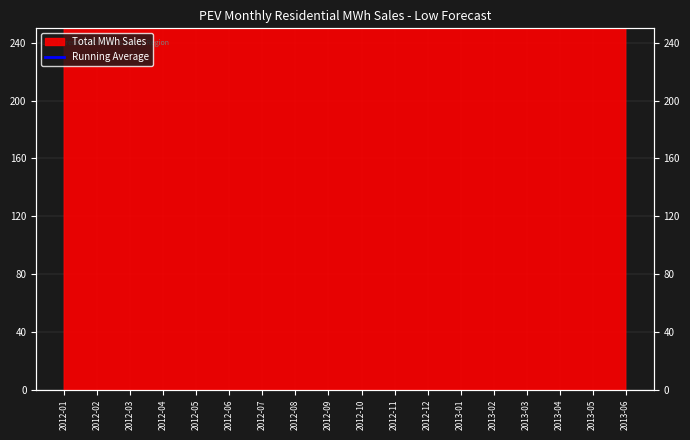

What is the minimum value shown in the chart?

517.9